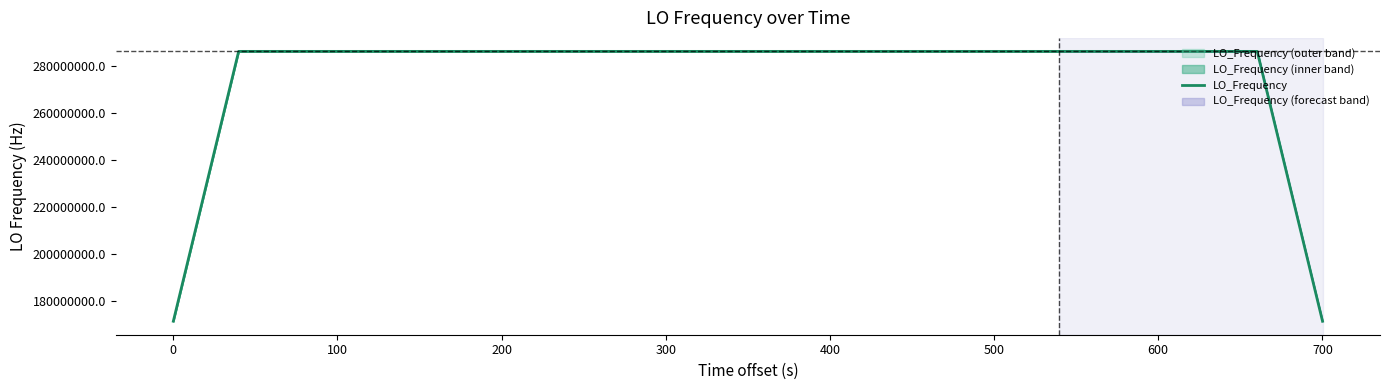

What is the maximum value shown in the chart?

286047000.5